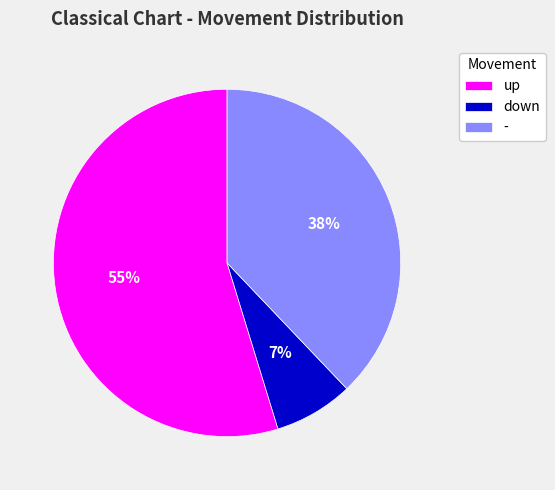

What percentage is the - slice, to the nearest percent?

38%